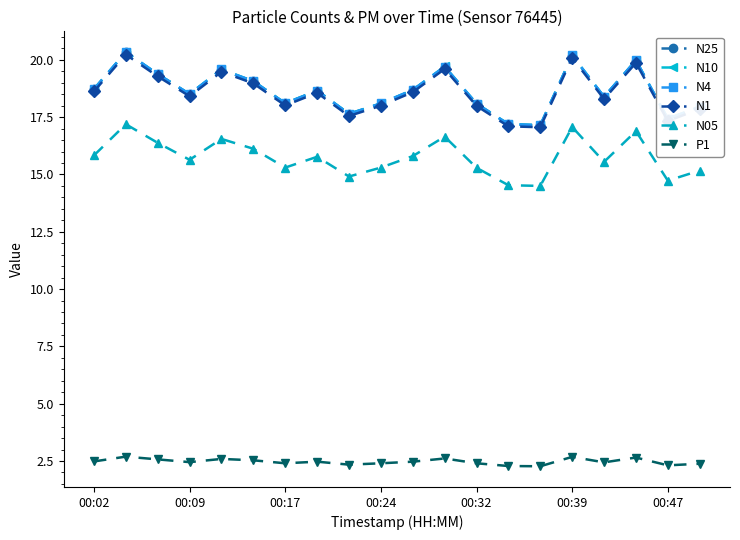

True or false: N1 and N25 cross at least once.

False